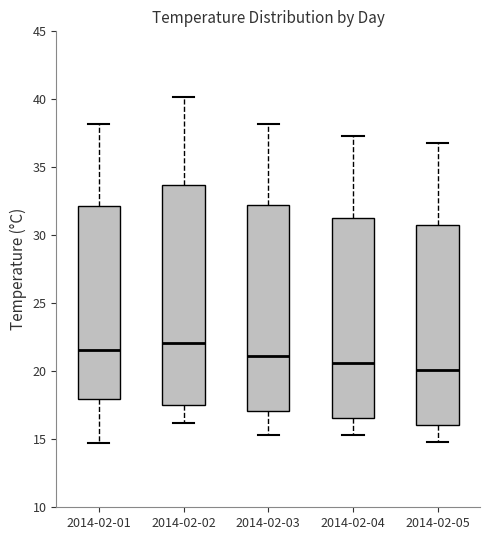

Which box's median line is the lowest?

2014-02-05